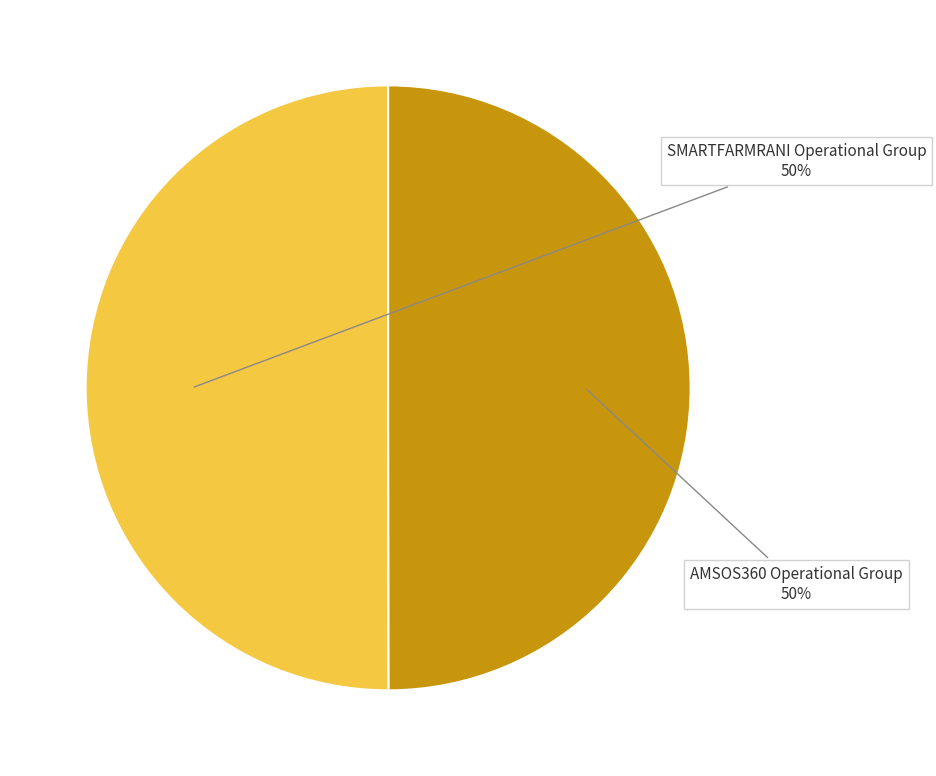

To the nearest percent, what percentage of the pie is SMARTFARMRANI Operational Group?

50%